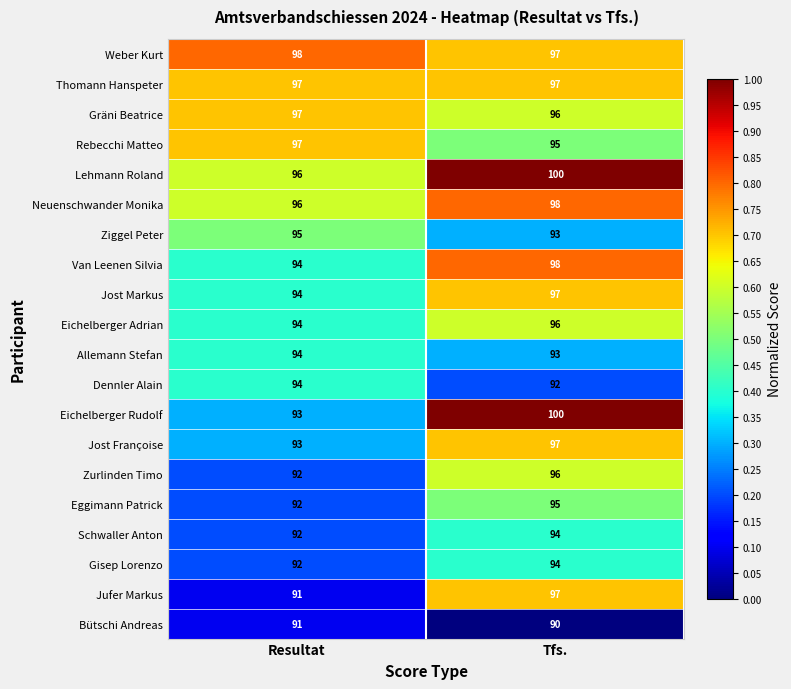

Rank the categories by Eichelberger Adrian value from lowest to highest.

Resultat, Tfs.